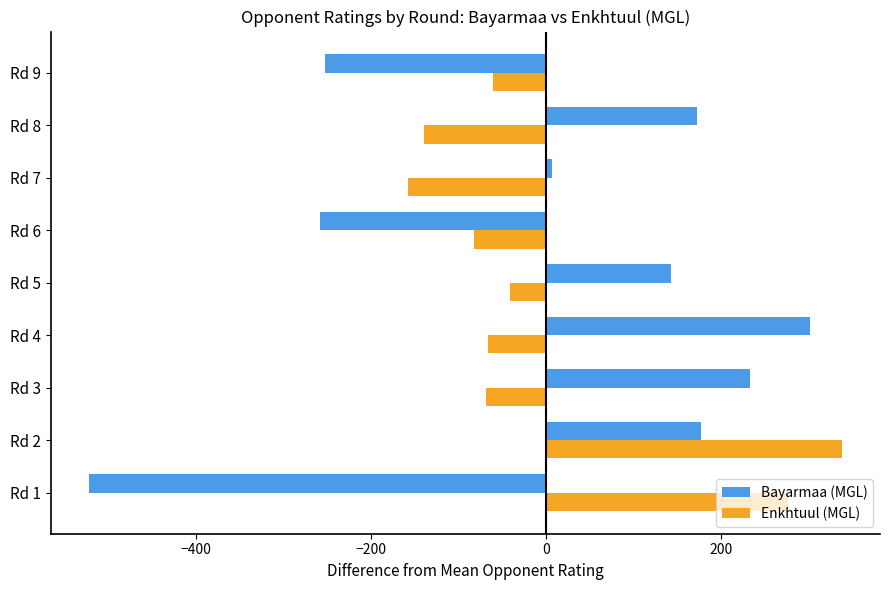

What is the difference between the second highest and minimum values in the Bayarmaa (MGL) series?

756.0